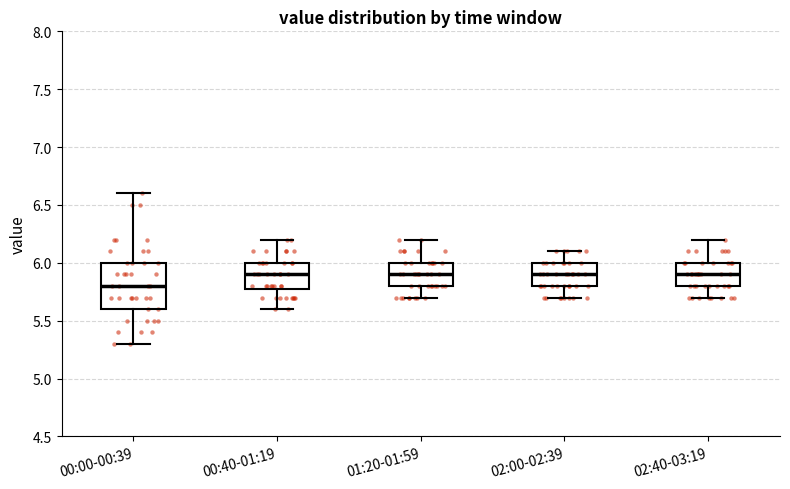

Reading left to right, read every box against the y-axis: the position of its median line, the range the box covers, and the ends of its whiskers. The values are not printed on the chart, so give them approximately, as read against the axis.

00:00-00:39: median 5.8, box 5.6 to 6.0, whiskers 5.3 to 6.6
00:40-01:19: median 5.9, box 5.8 to 6.0, whiskers 5.6 to 6.2
01:20-01:59: median 5.9, box 5.8 to 6.0, whiskers 5.7 to 6.2
02:00-02:39: median 5.9, box 5.8 to 6.0, whiskers 5.7 to 6.1
02:40-03:19: median 5.9, box 5.8 to 6.0, whiskers 5.7 to 6.2